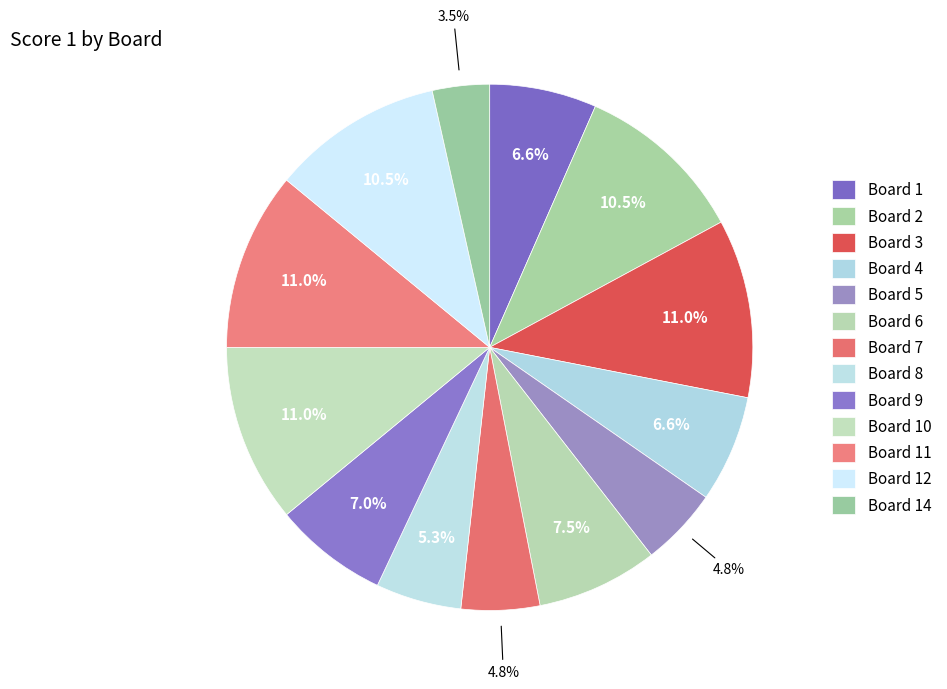

How many slices are in this pie chart?

13